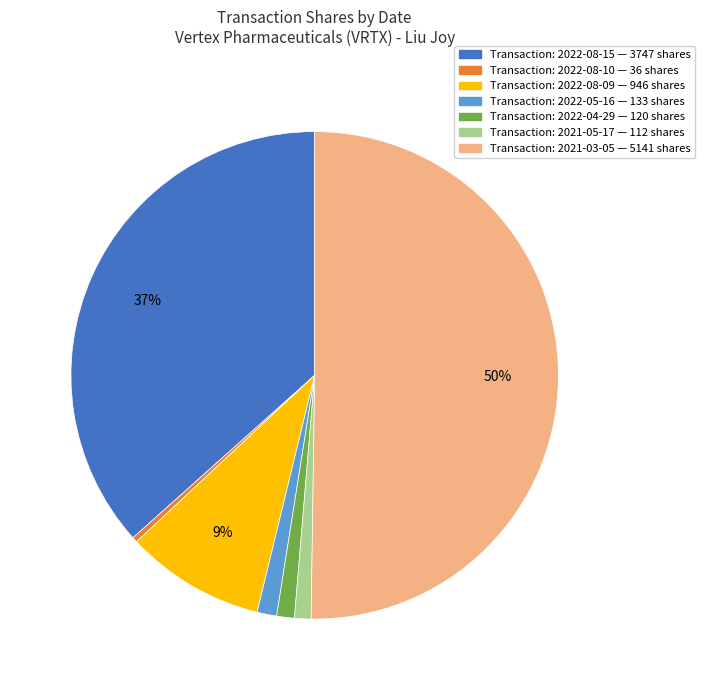

To the nearest percent, what is the average slice percentage?

14%